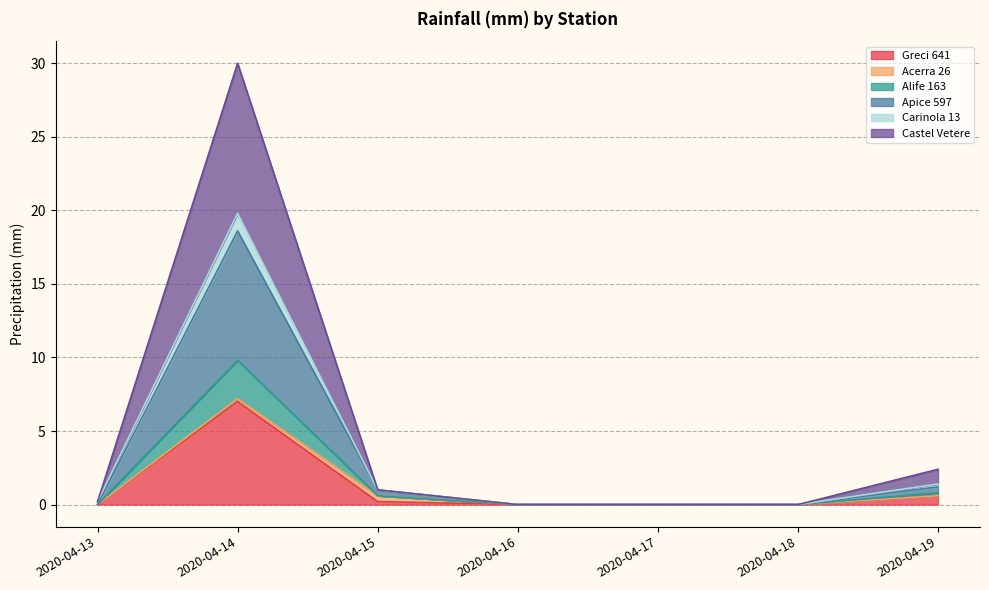

At which category is the sum across all series the highest?

2020-04-14